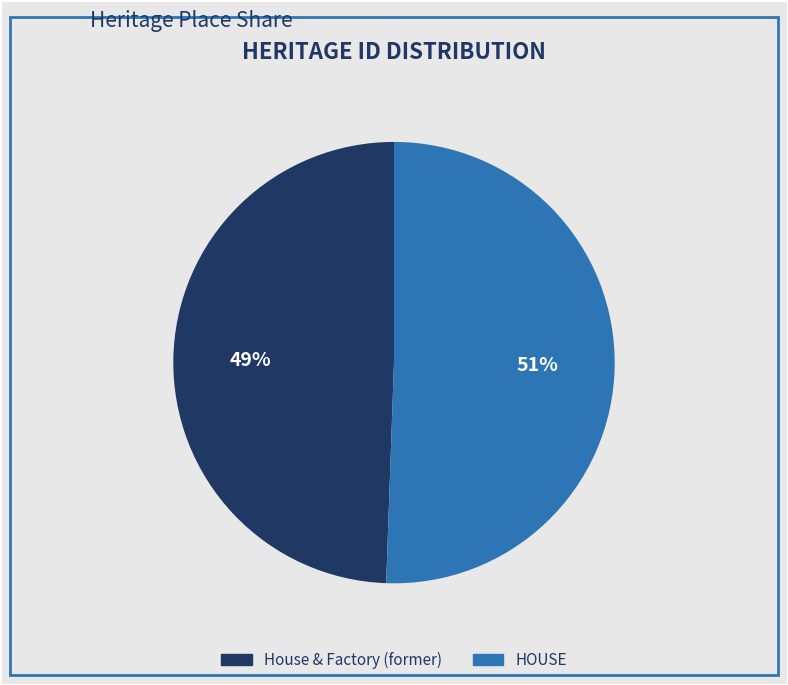

To the nearest percent, what portion does House & Factory (former) represent?

49%